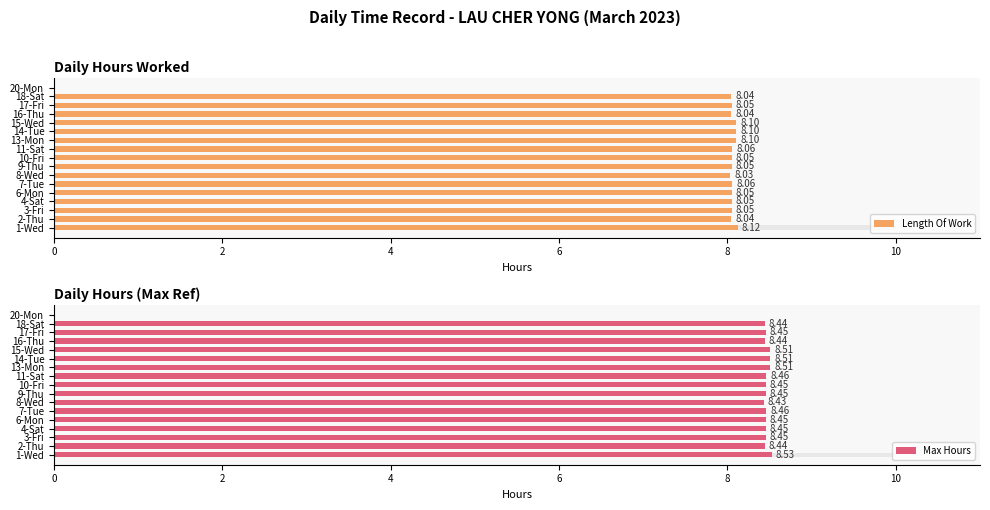

How many values in the Max Hours series exceed 8?

16